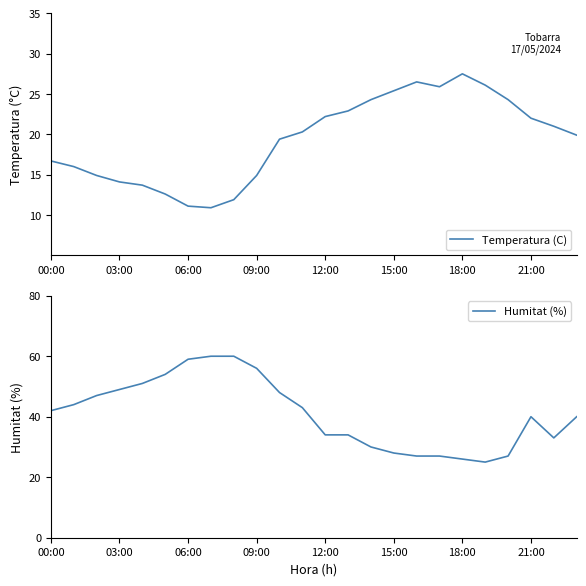

Where is the first local minimum for Humitat (%)?

19